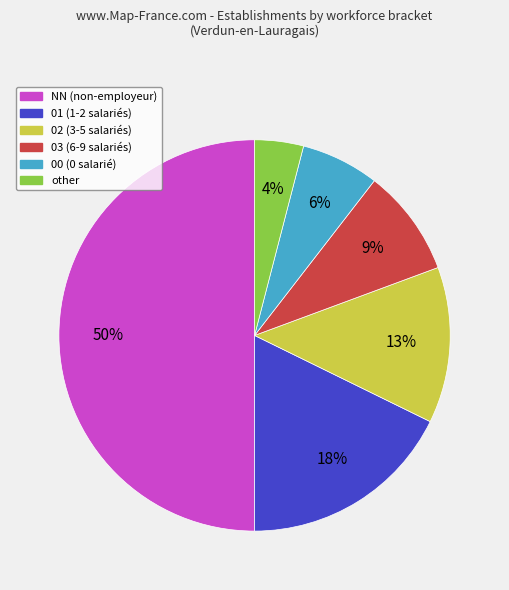

To the nearest percent, what percentage of the pie is other?

4%